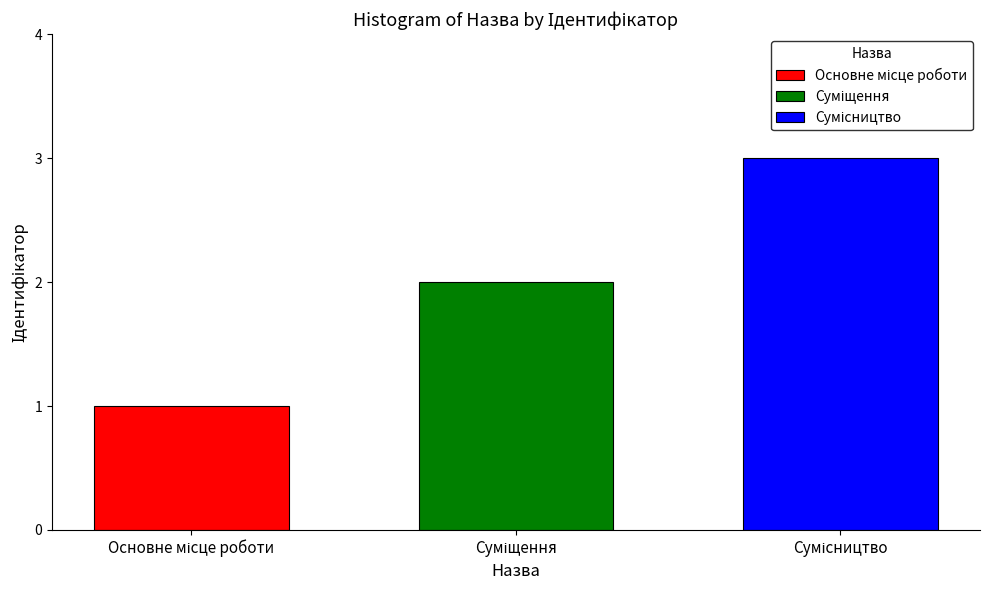

What is the greatest value displayed?

3